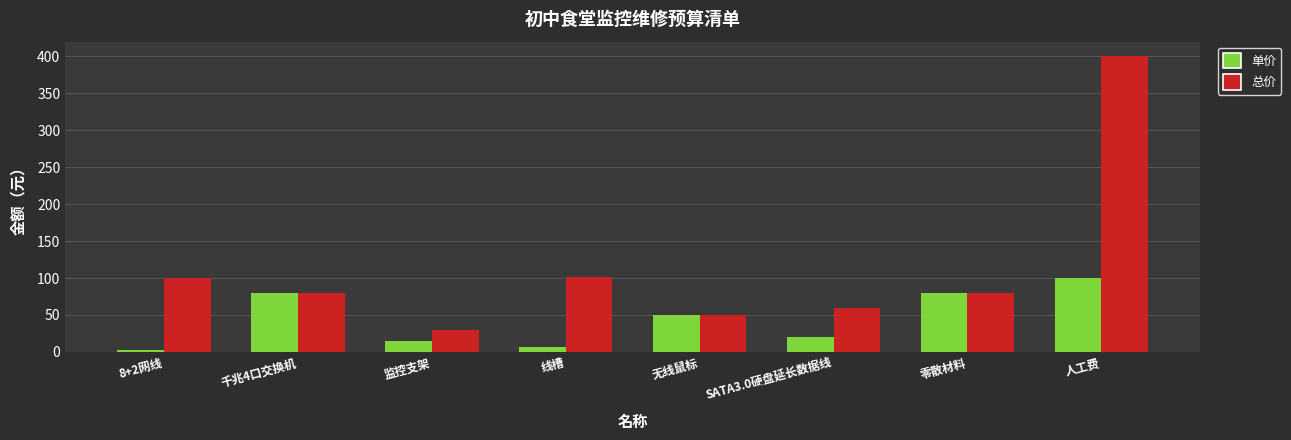

At which label does 总价 reach its peak?

人工费